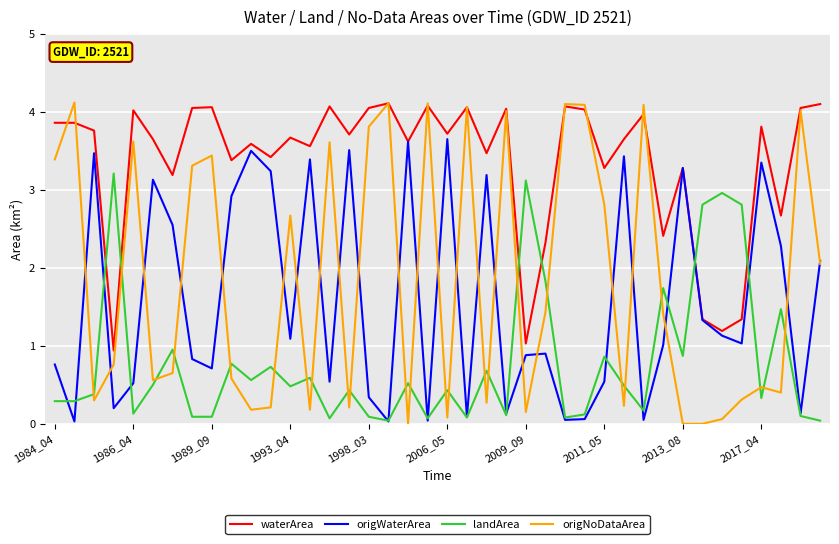

What is the maximum value shown in the chart?

4.1